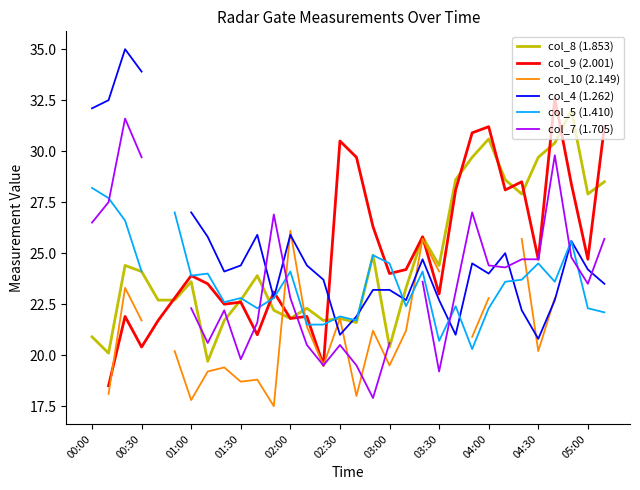

What is the maximum value for col_8 (1.853)?

32.0